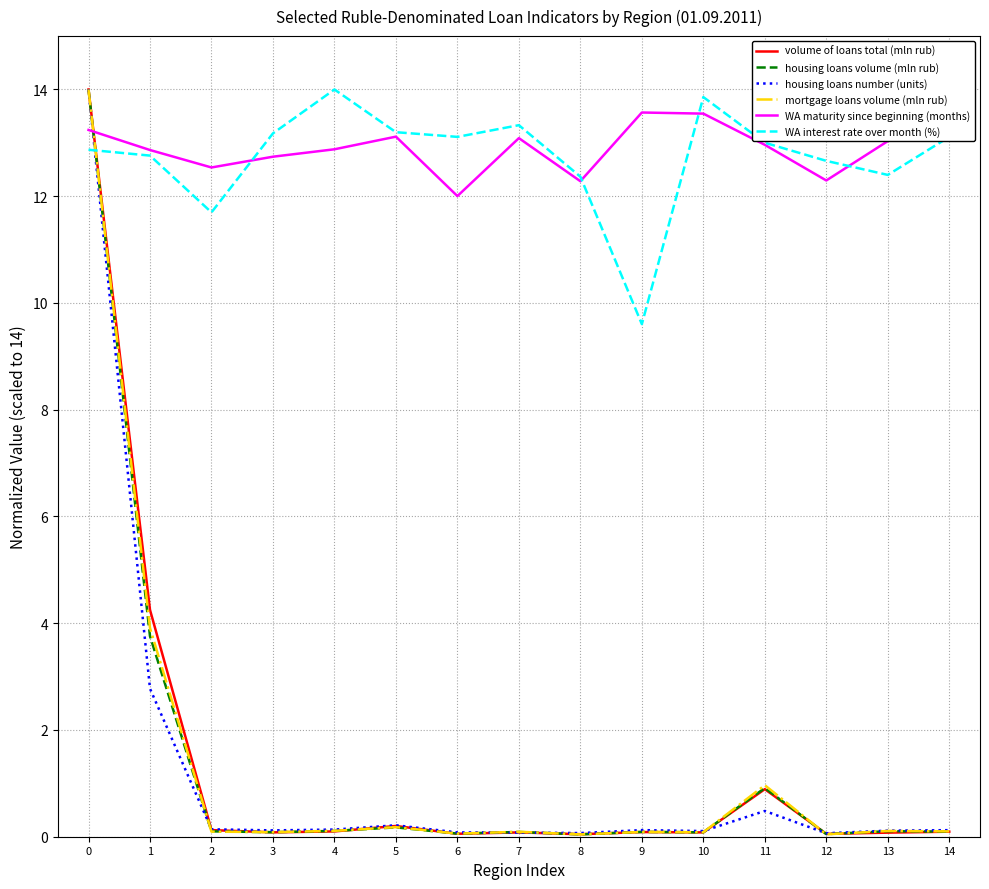

True or false: WA maturity since beginning (months) and volume of loans total (mln rub) cross at least once.

True